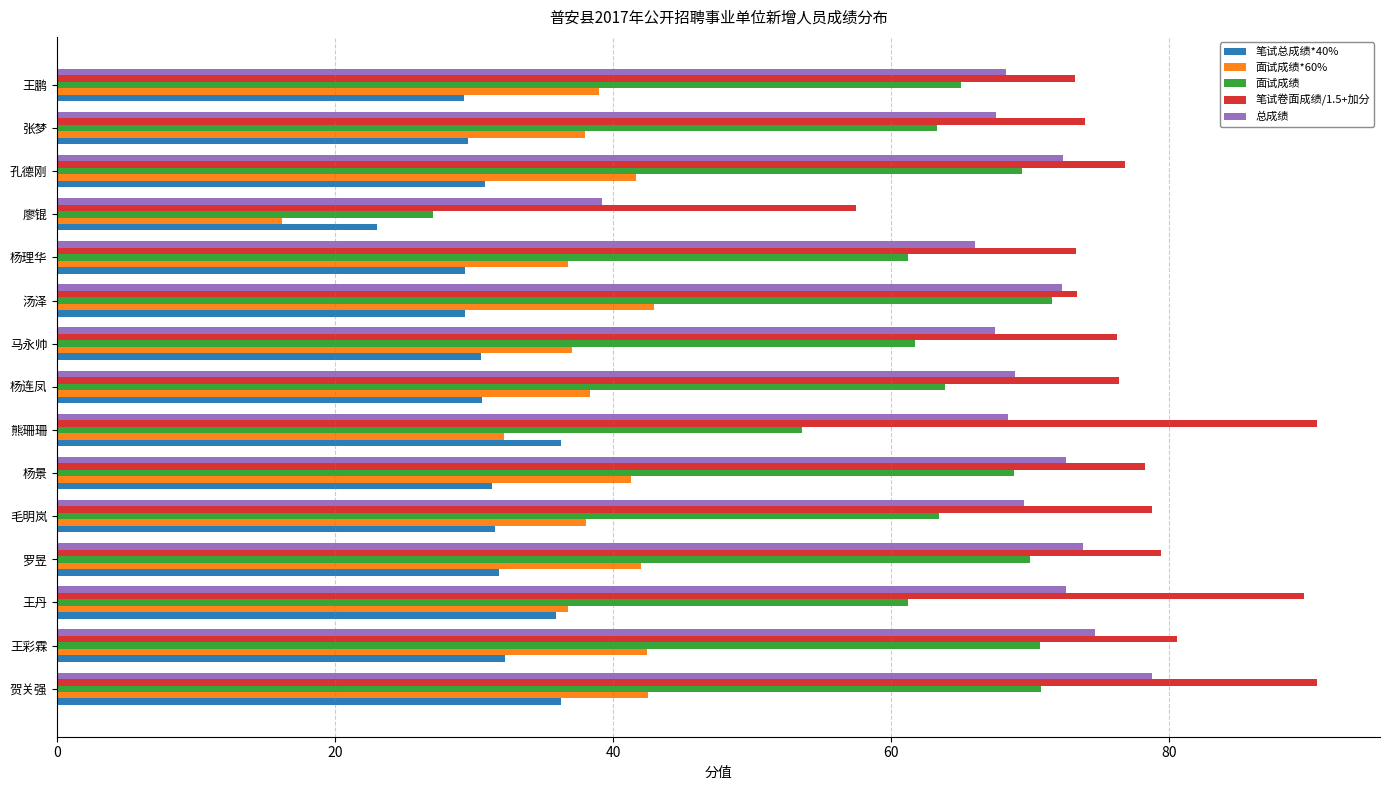

What is the greatest value displayed?

90.6